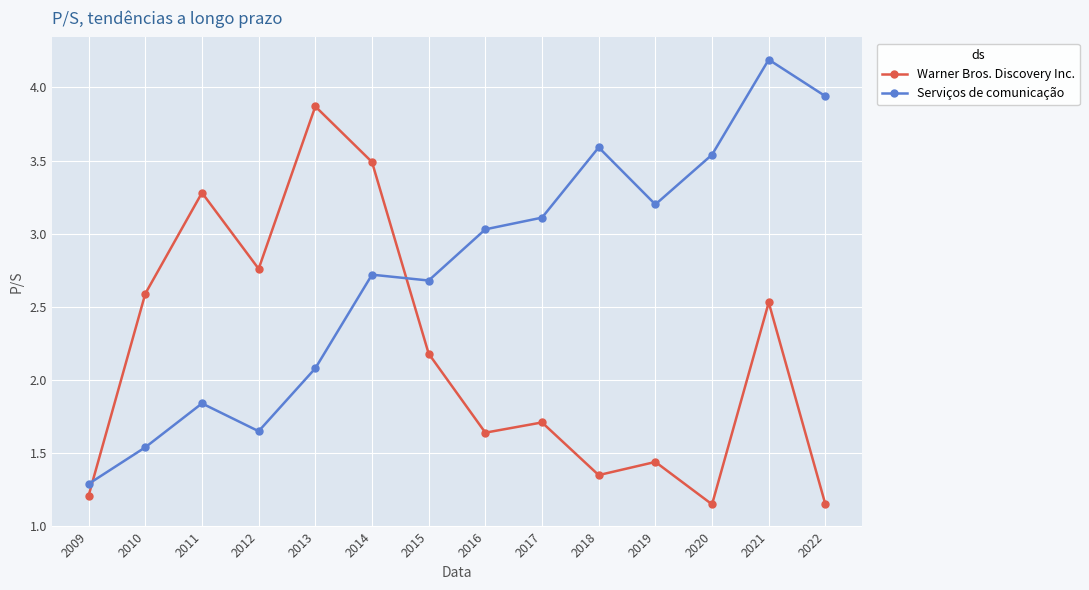

In Warner Bros. Discovery Inc., how many points are higher than both neighbors (excluding endpoints)?

5